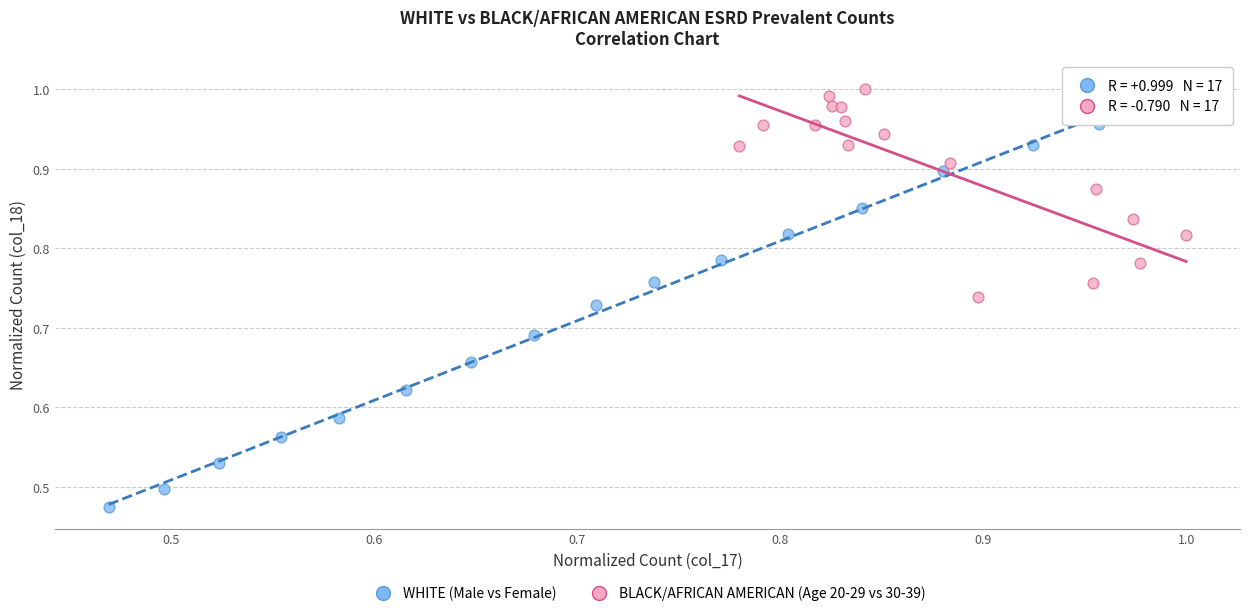

Which series contains the lowest Y value?

WHITE (Male vs Female)